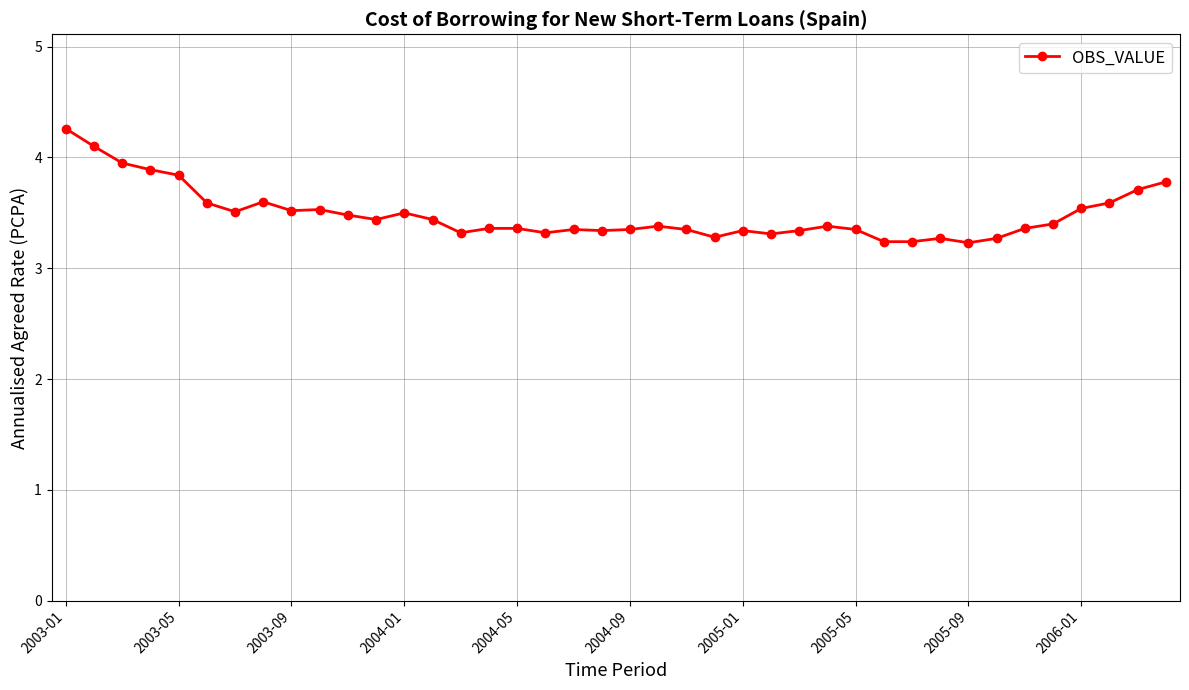

What is the greatest value displayed?

4.3